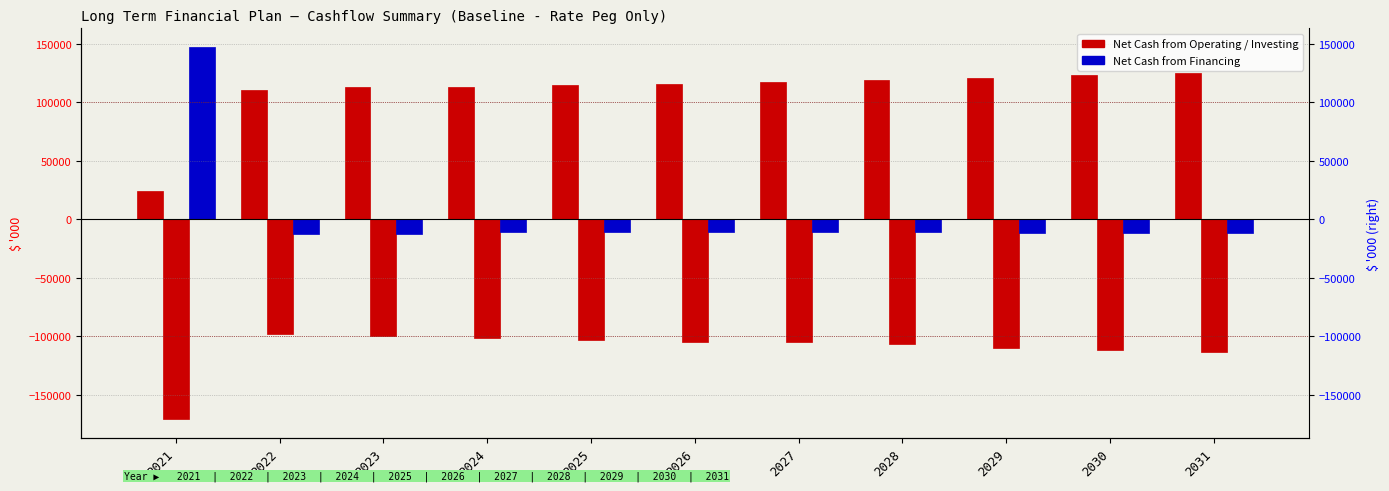

What is the difference between the maximum and minimum values in the Net Cash from Investing series?

72941.7